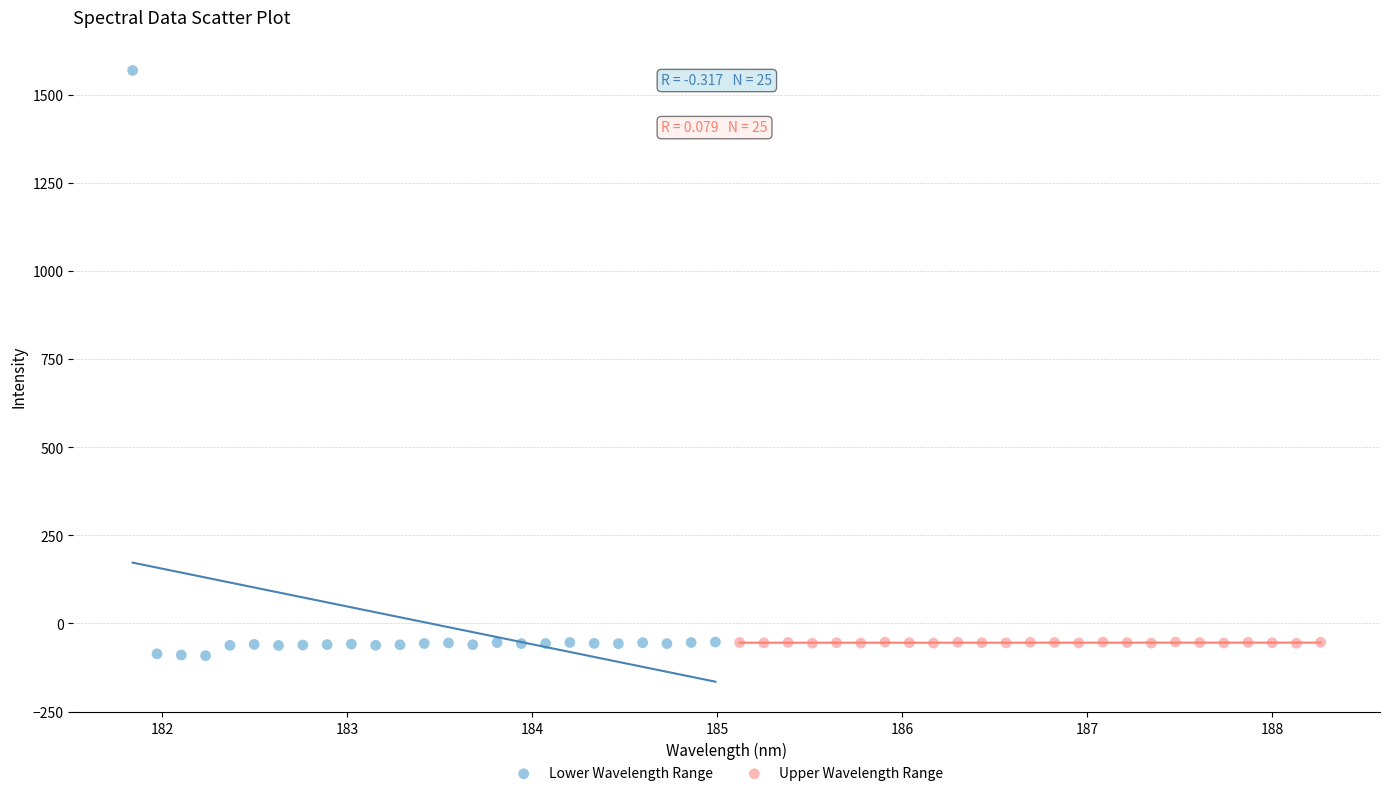

Which series contains the highest Y value?

Lower Wavelength Range